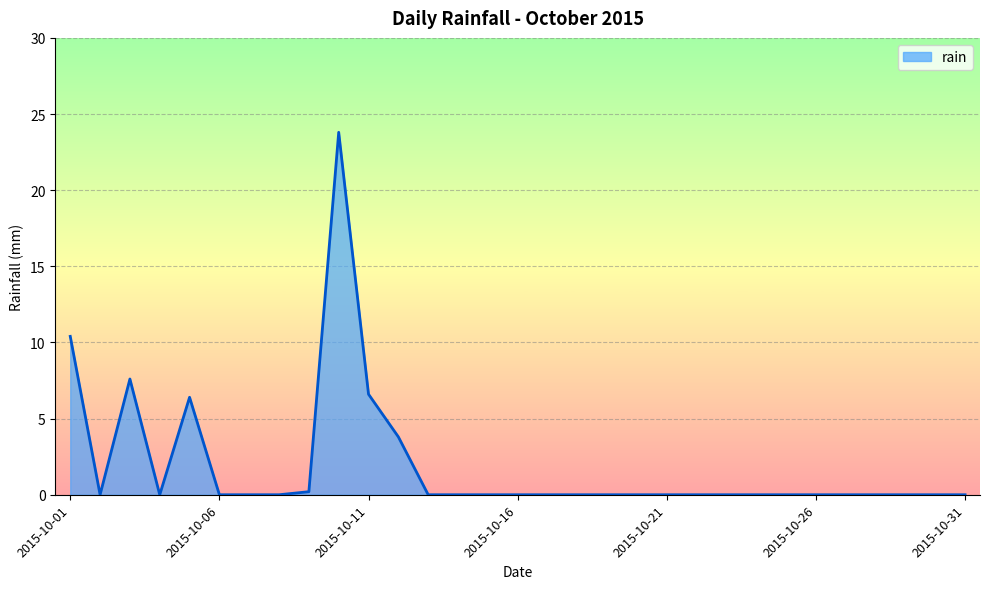

Is this an area chart (filled region under the line)?

Yes